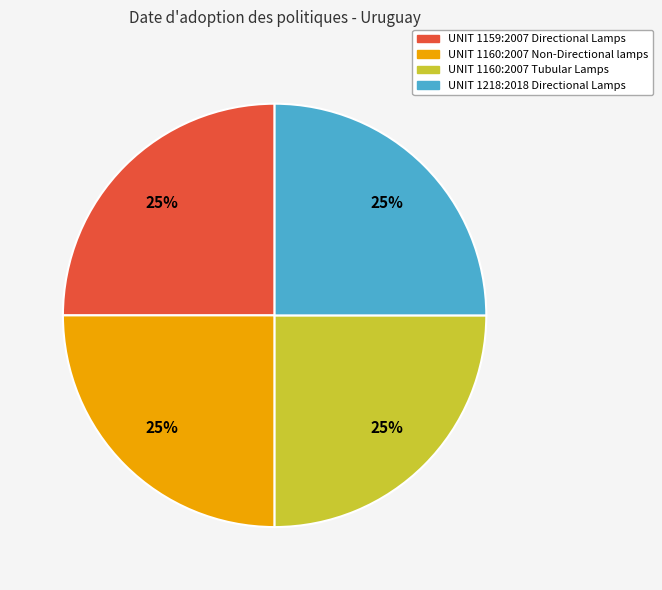

Does UNIT 1160:2007 Tubular Lamps represent more than half of the total?

No